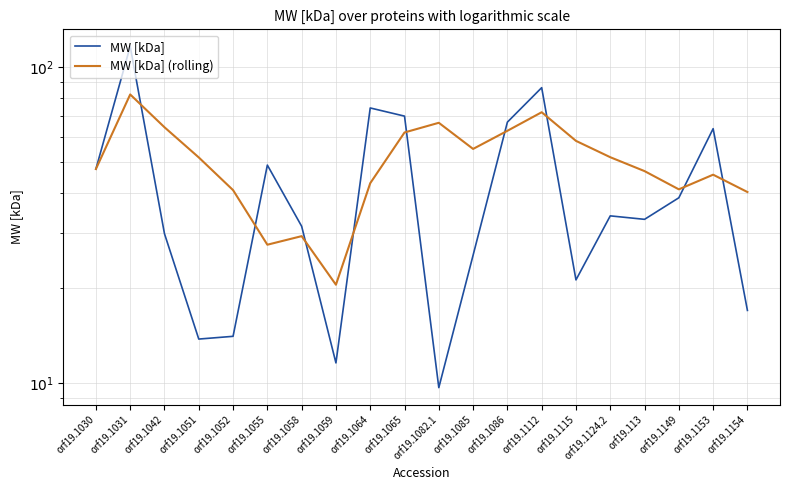

The MW [kDa] (rolling) series shows 80.8 at orf19.1115. True or false?

False